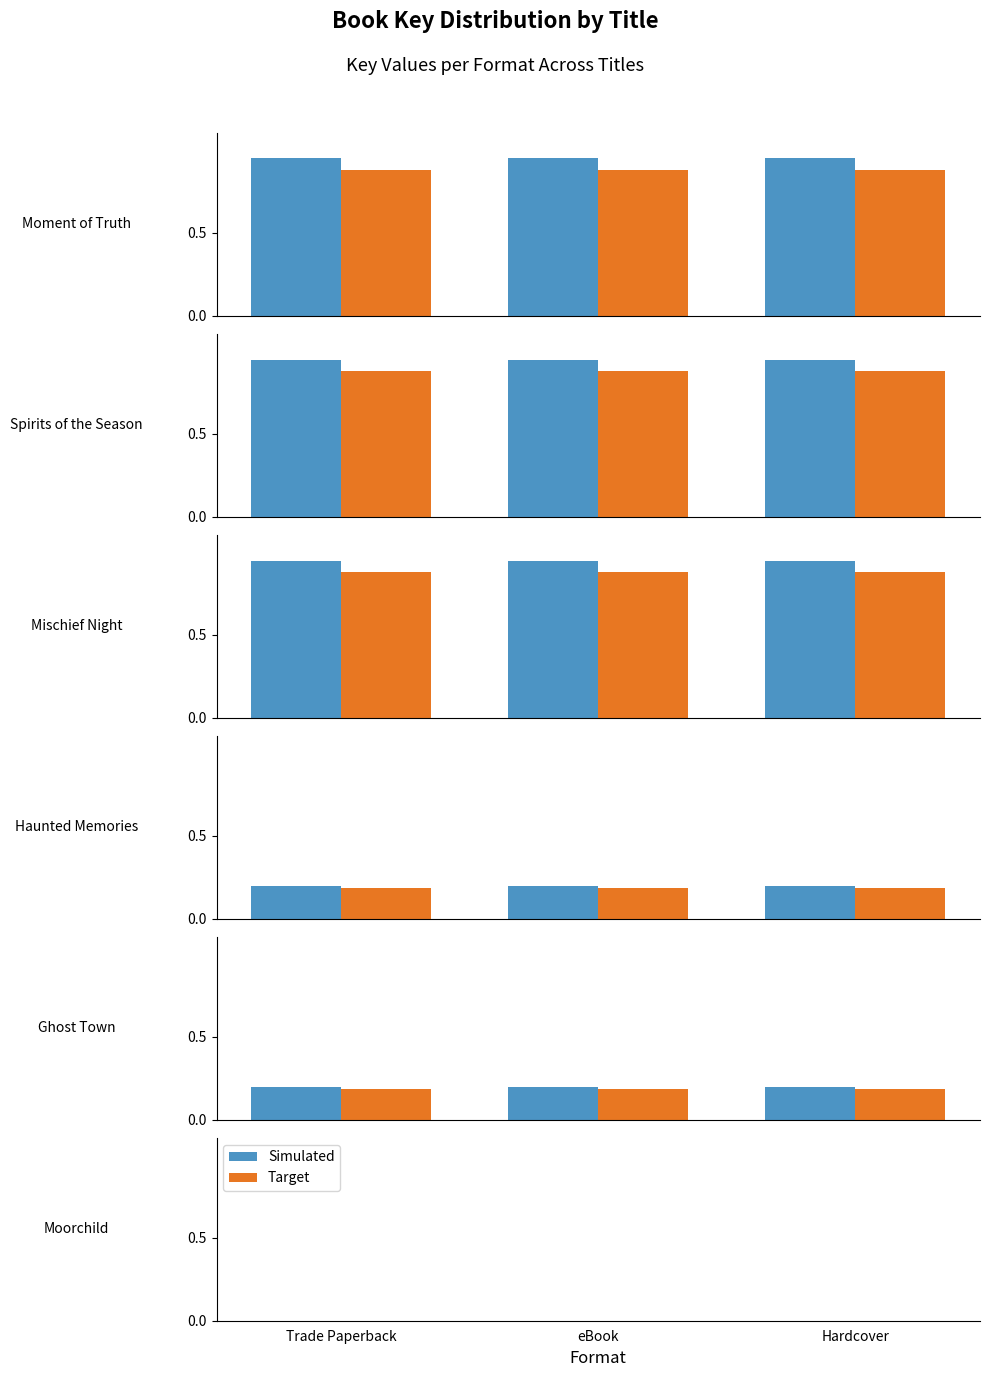

Is the value of Target at Hardcover greater than the value of Simulated at Trade Paperback?

No